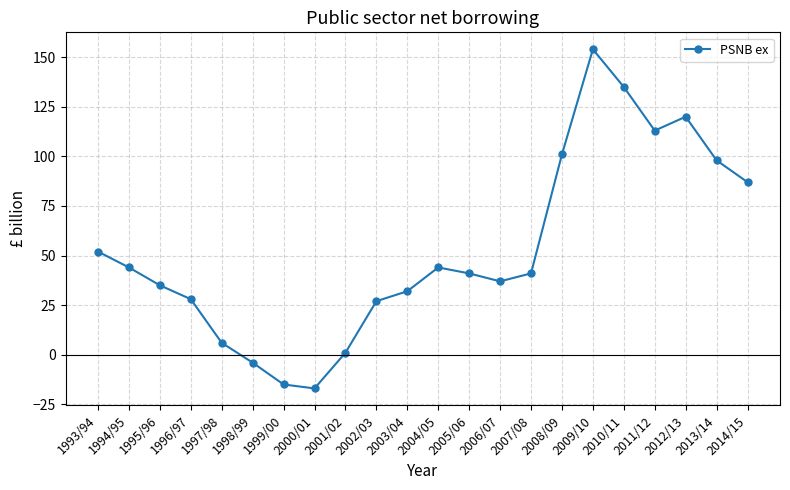

Between 1995/96 and 2003/04, which is larger?

1995/96